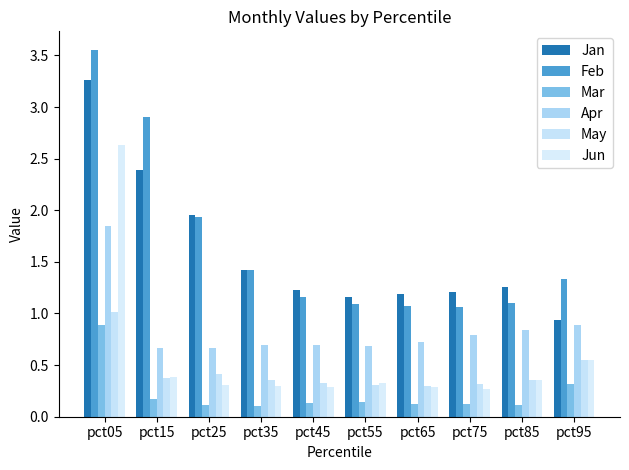

Is it true that May equals 0.3 at pct65?

True